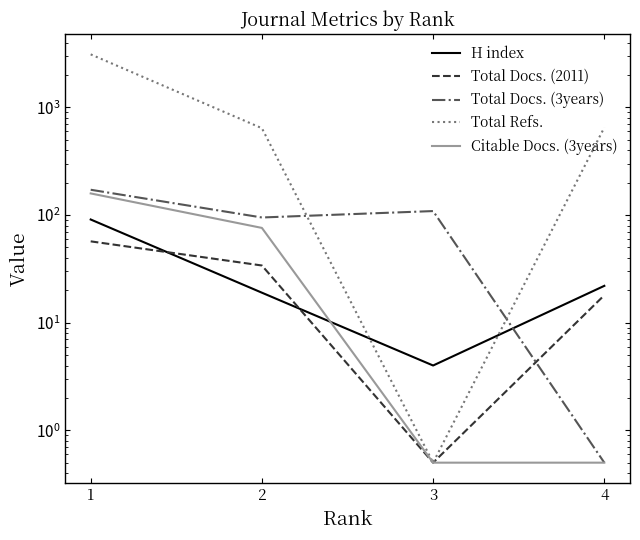

How many lines are shown in the chart?

5